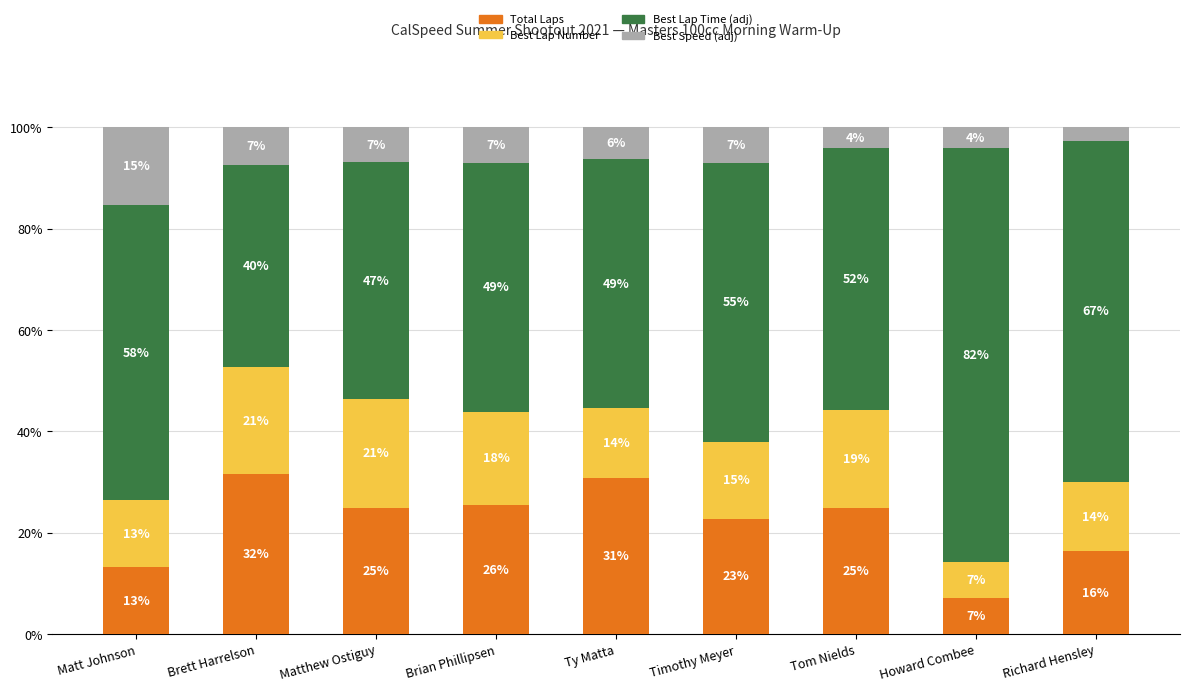

True or false: Best Speed (adj) has a value of 7.4 at Brett Harrelson.

True